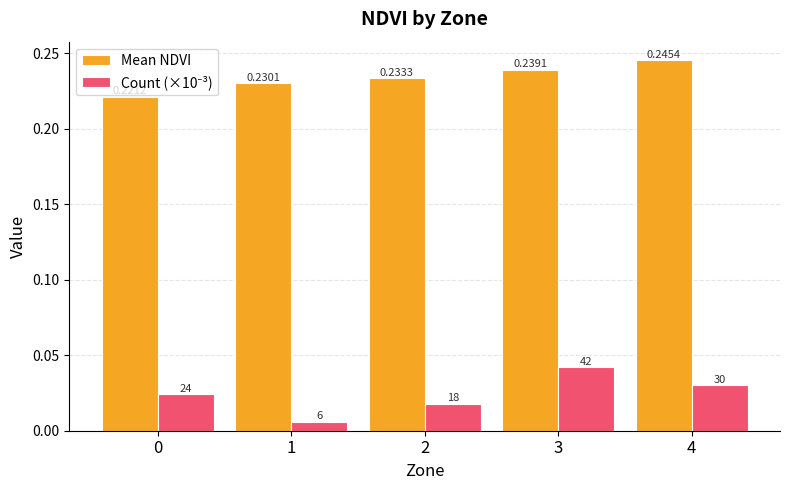

Which series has the largest total across all categories?

Mean NDVI